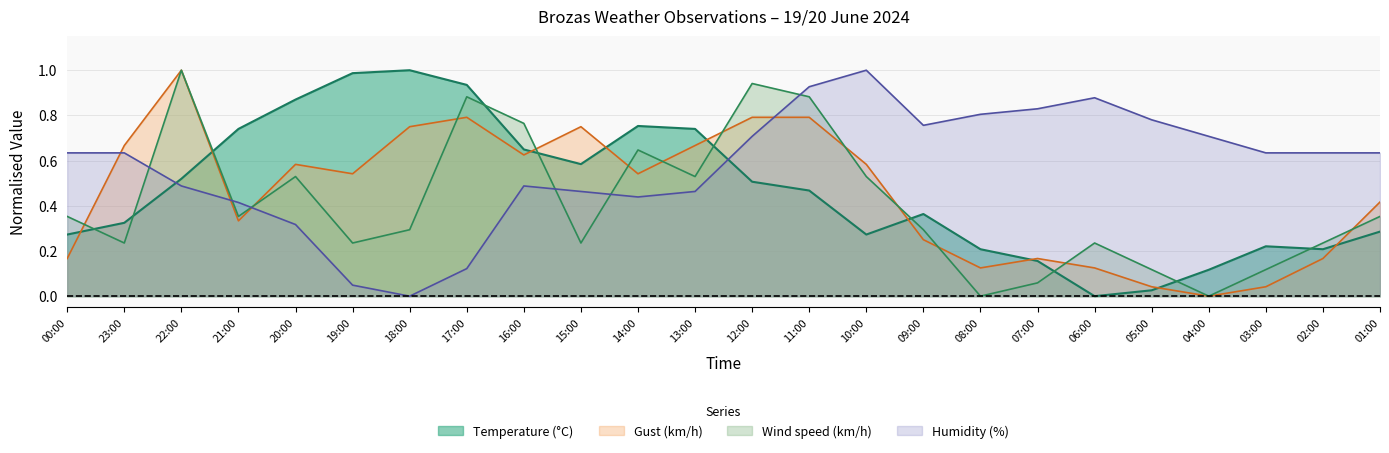

What is the value of the Humidity (%) point at the 1st from the left?

0.6